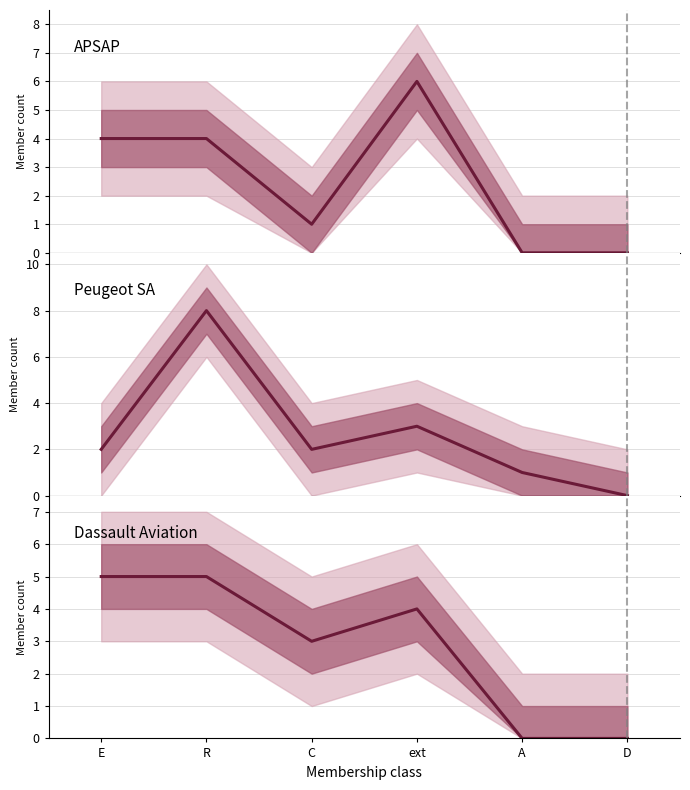

What is the label of the 5th point from the left?

A